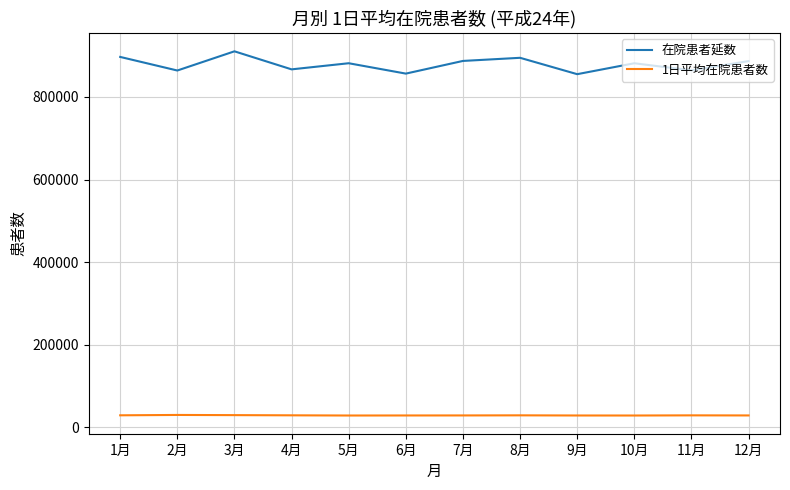

How many series are shown in this chart?

2